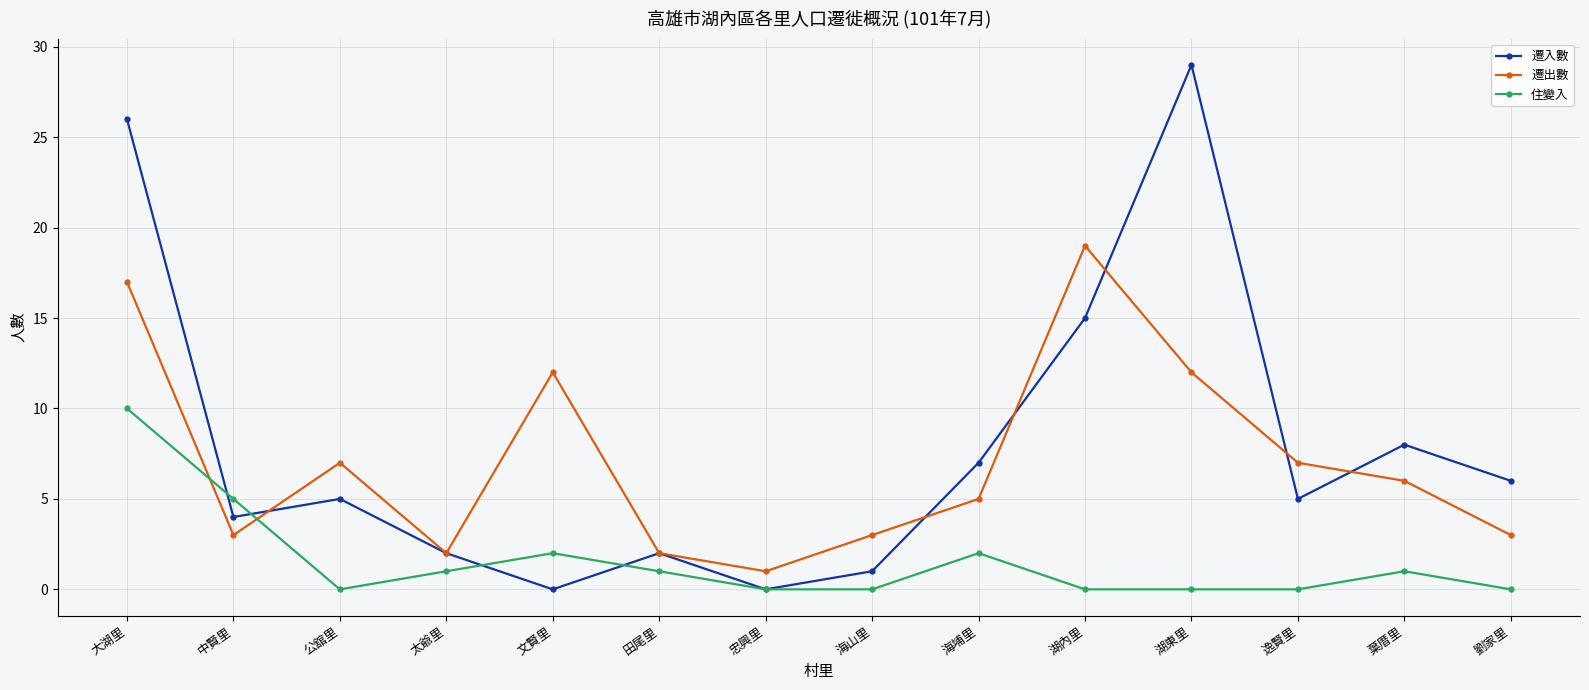

What is the sum of the 遷出數 values at 葉厝里 and 大湖里?

23